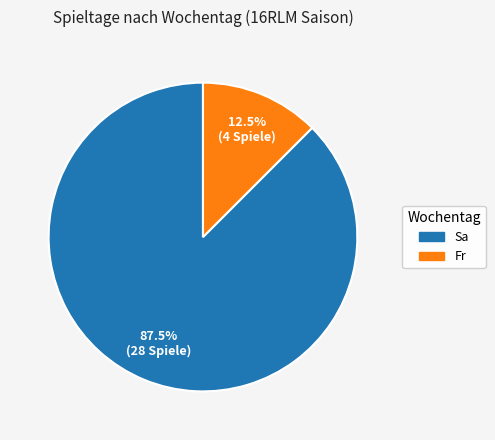

The Sa slice represents 80% of the pie. True or false?

False